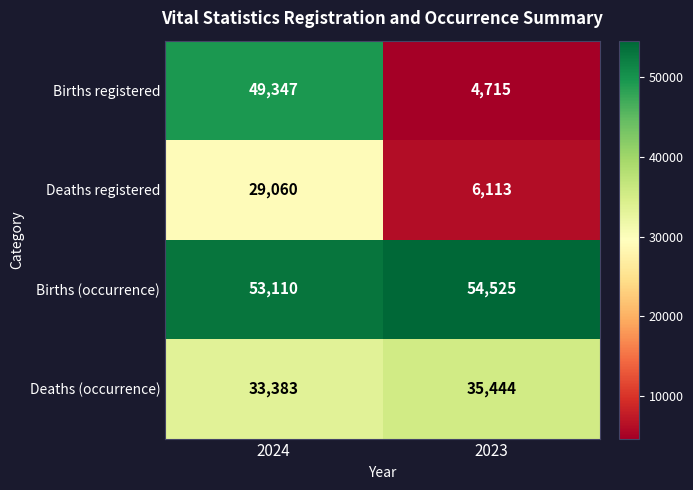

What value does the Births registered series have at 2023, to the nearest 100?

4700